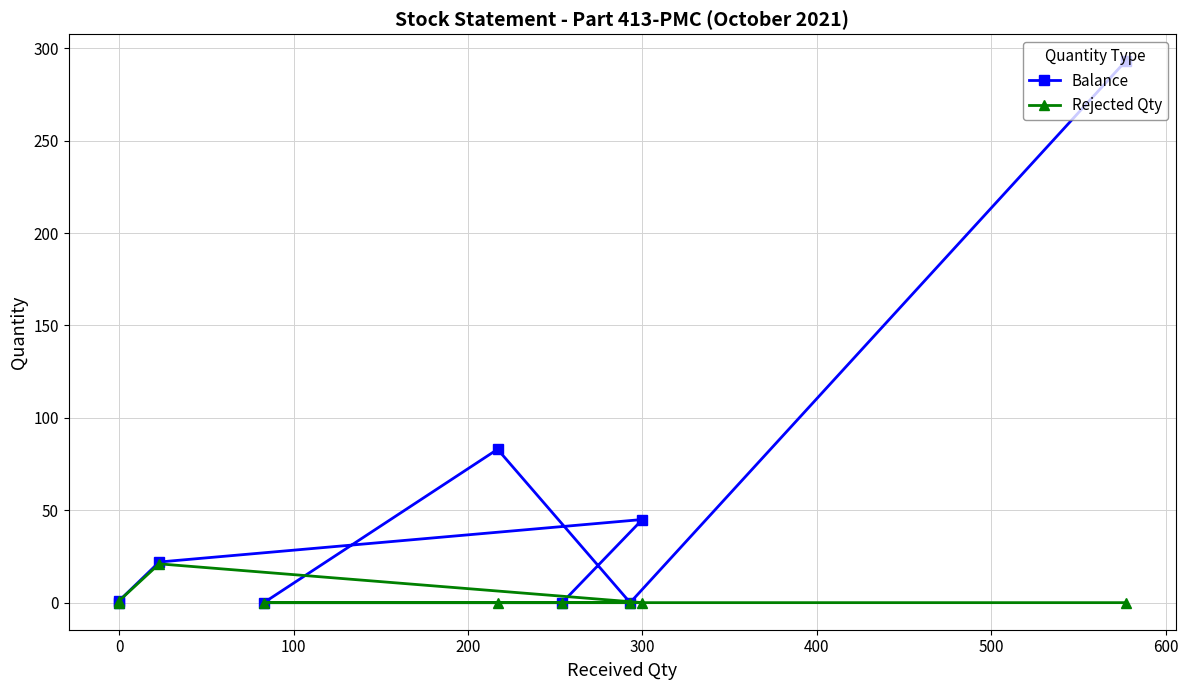

Between 300 and 500, which is larger?

500